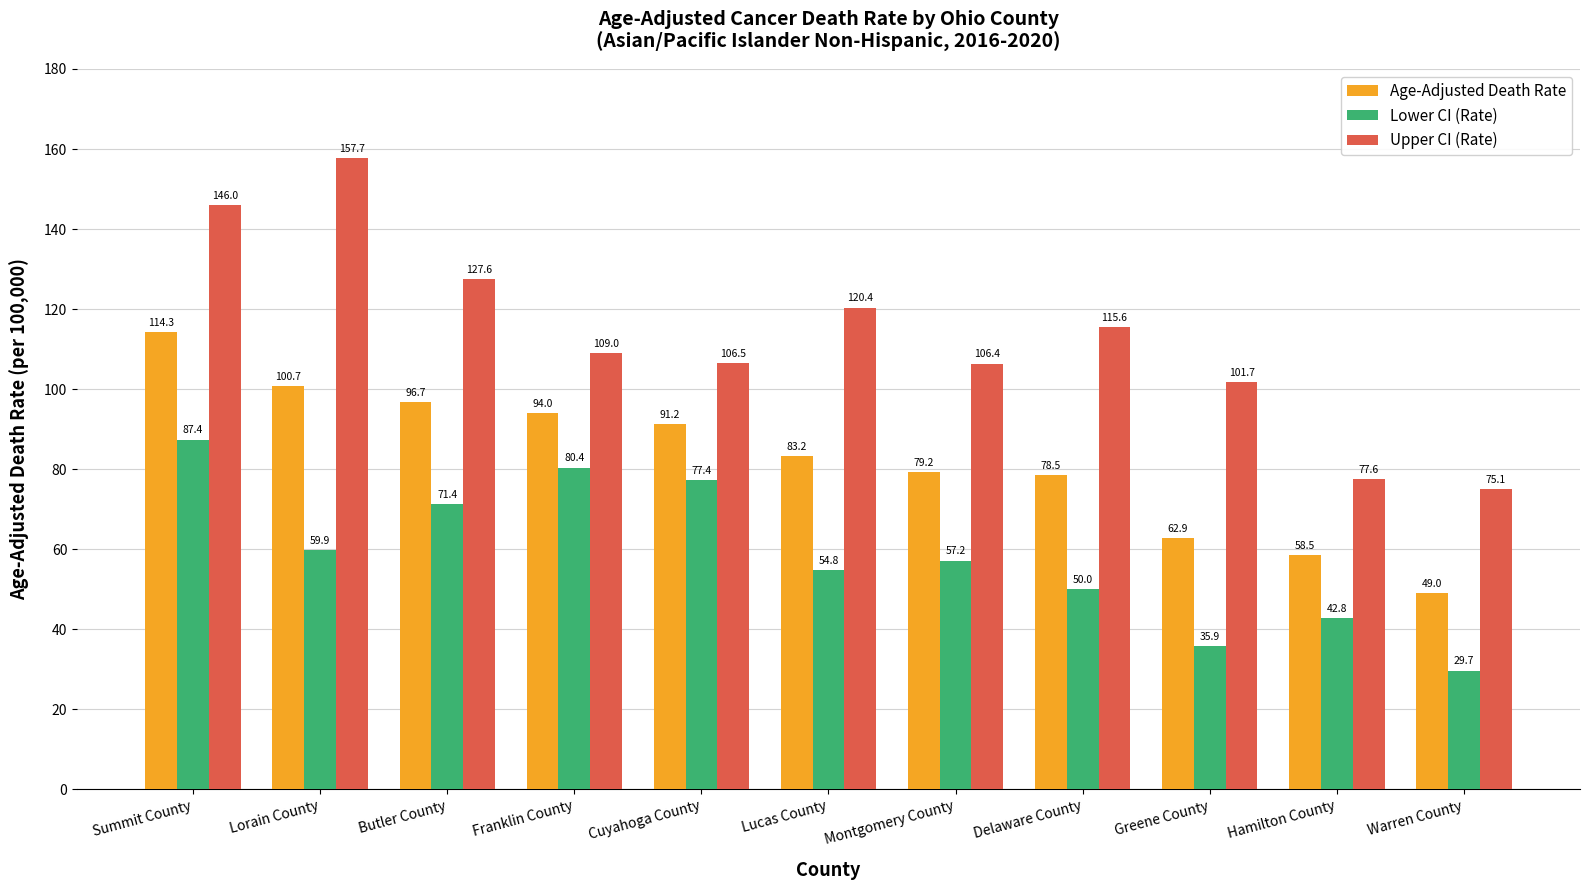

At how many categories does at least one series exceed 93?

9